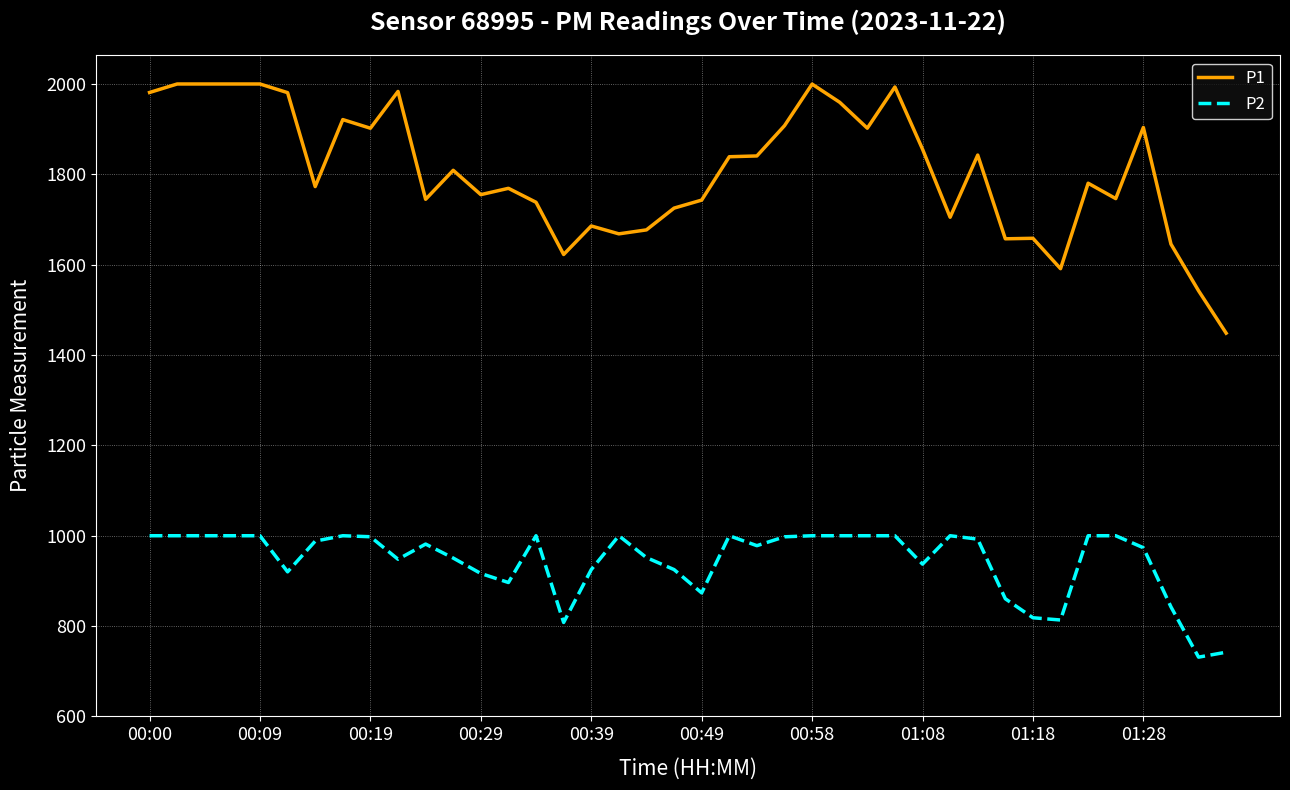

What is the lowest value of the P1 series?

1448.3